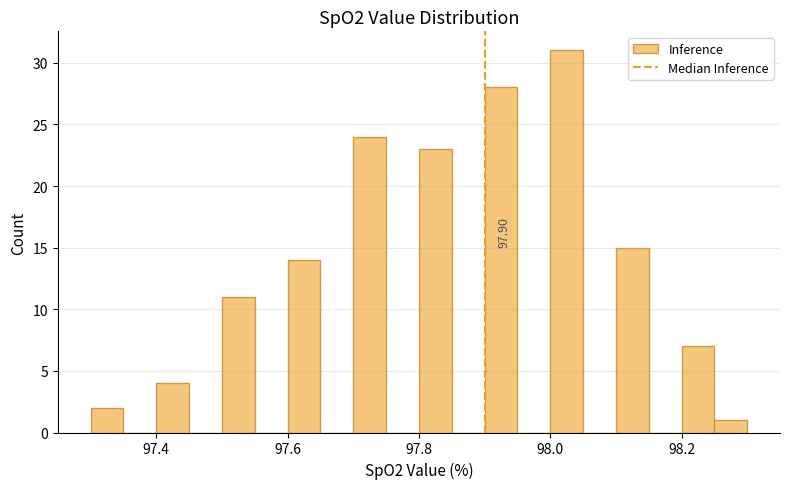

Read against the x-axis, roughly where is the centre of the tallest bar?

98.02